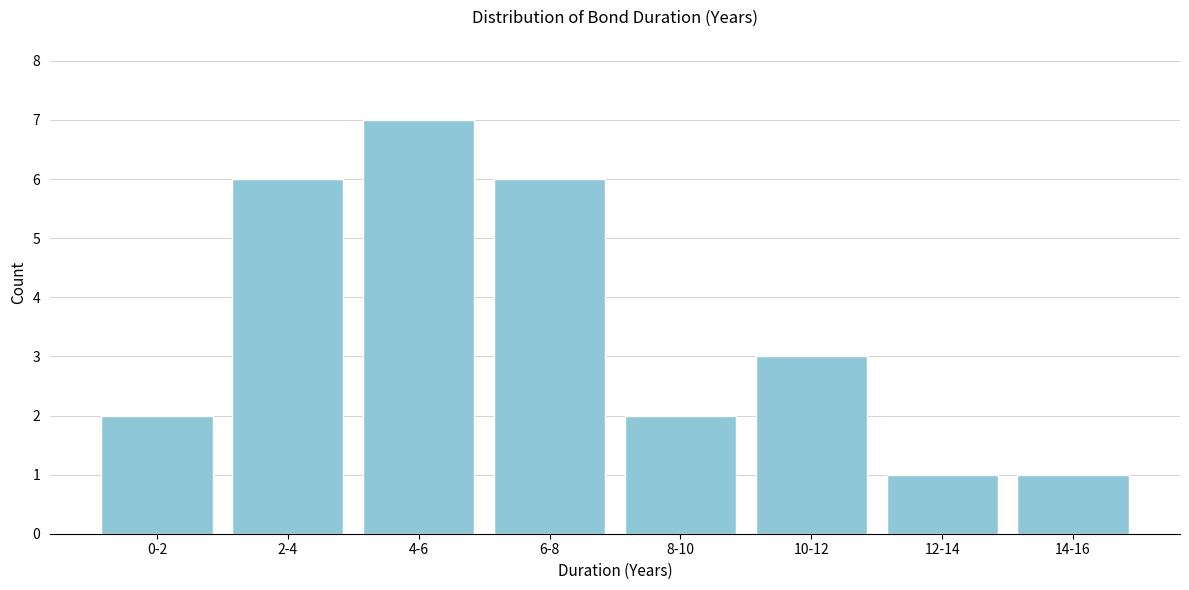

Reading left to right, extract all data points from this chart.

0-2=2	2-4=6	4-6=7	6-8=6	8-10=2	10-12=3	12-14=1	14-16=1